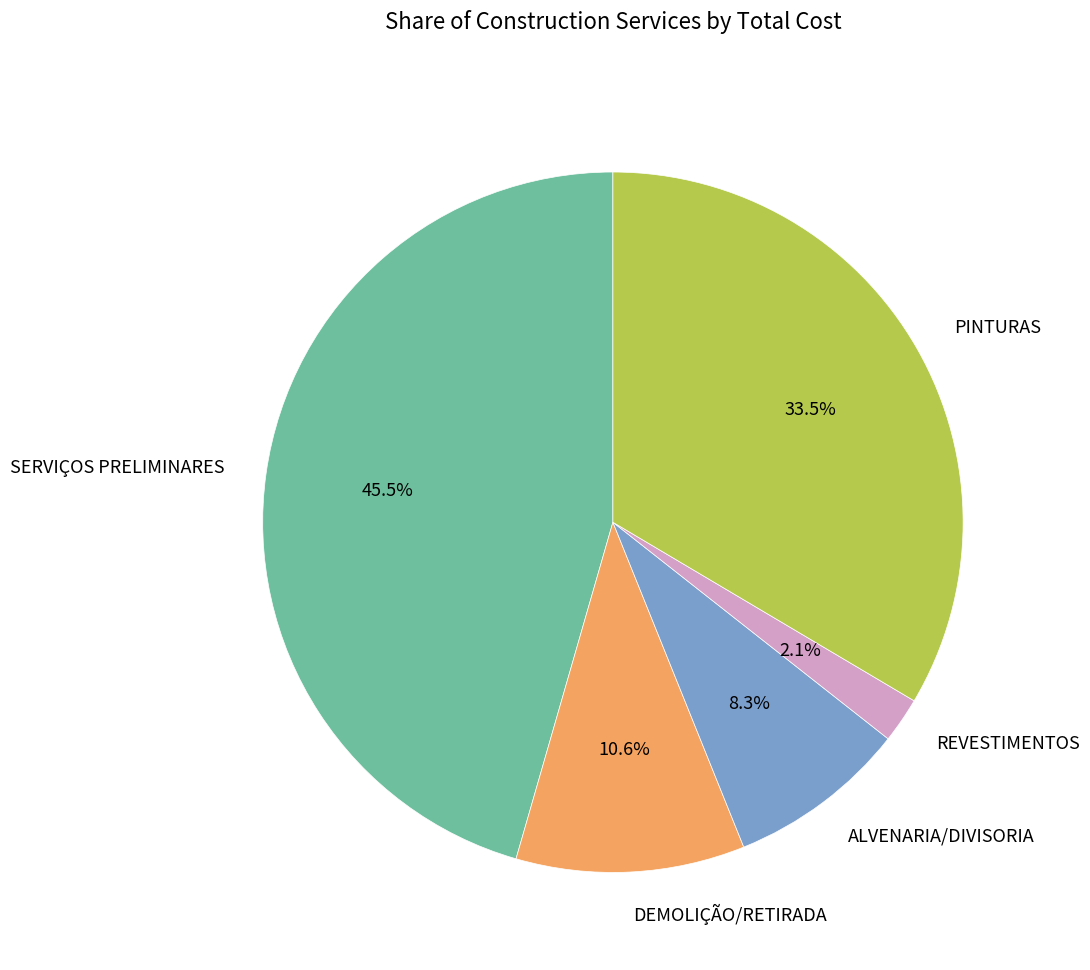

Which slice is the smallest?

REVESTIMENTOS